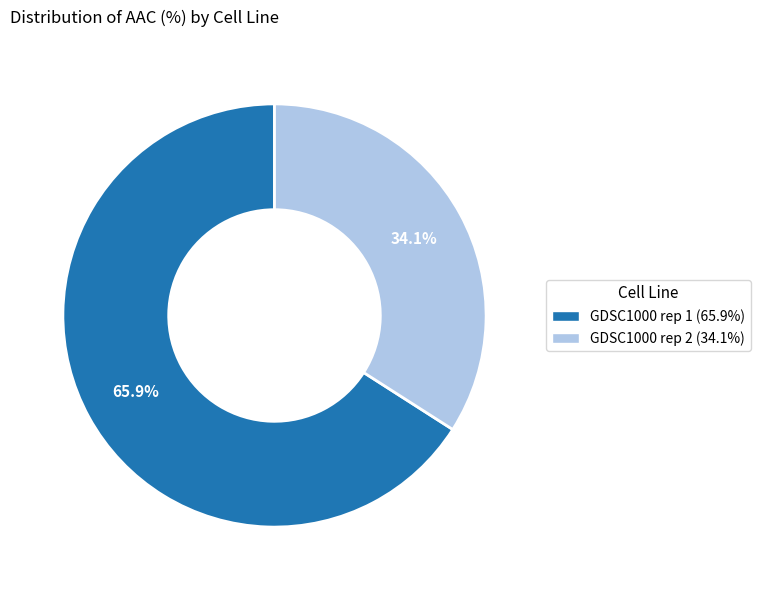

True or false: GDSC1000 rep 2 accounts for 46% of the total.

False